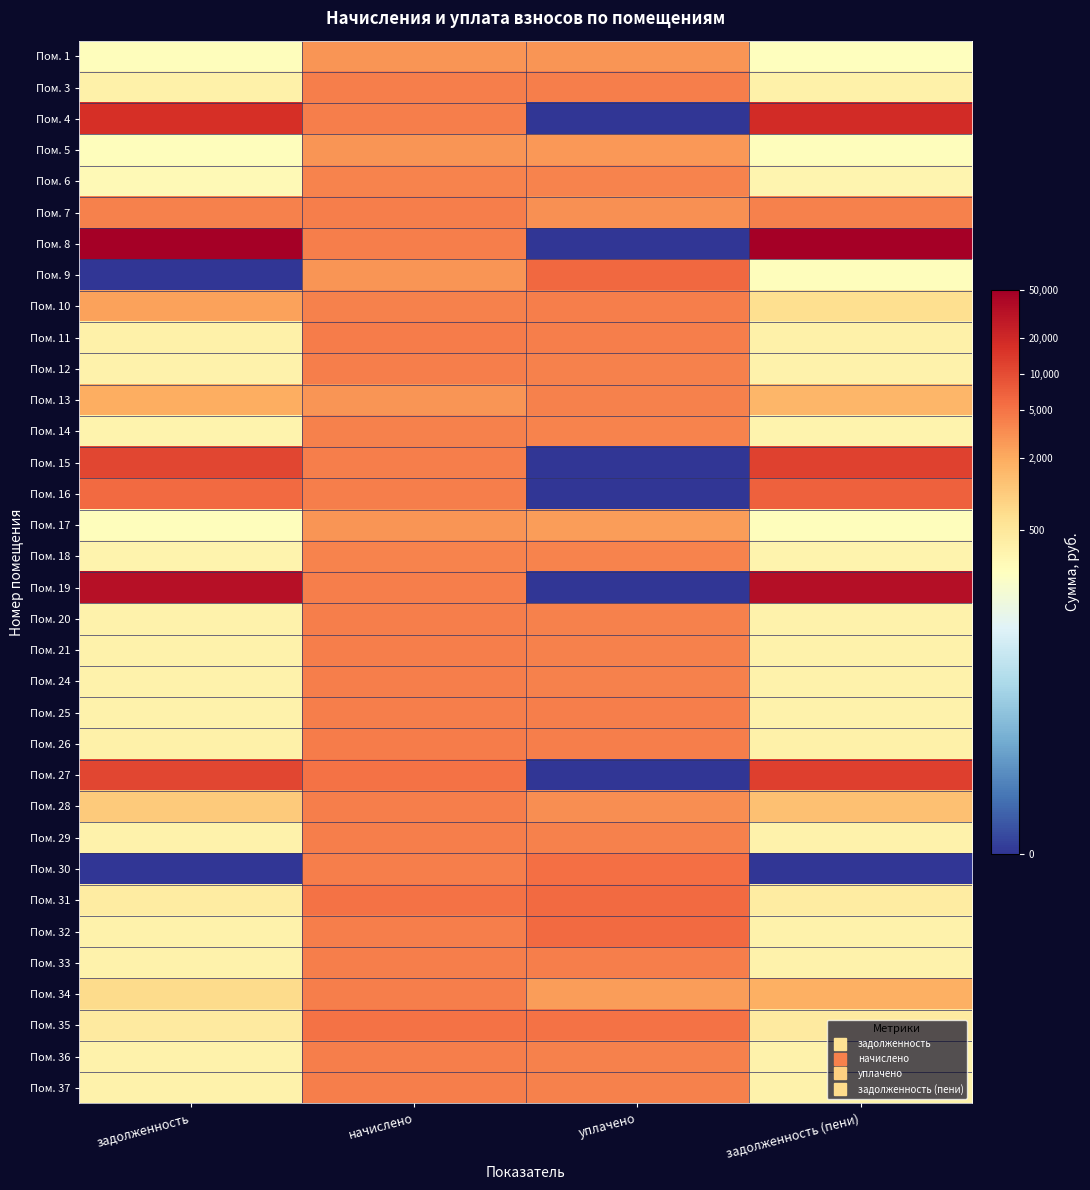

What is the difference between the highest and lowest values at уплачено?

8.7